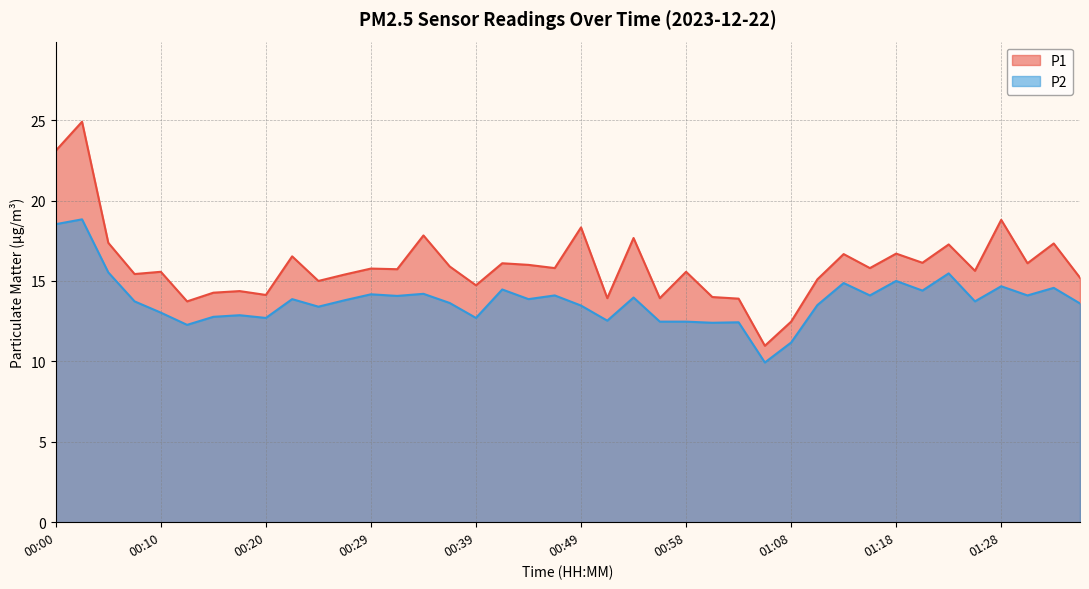

Rank the series by their average value, from lowest to highest.

P2, P1